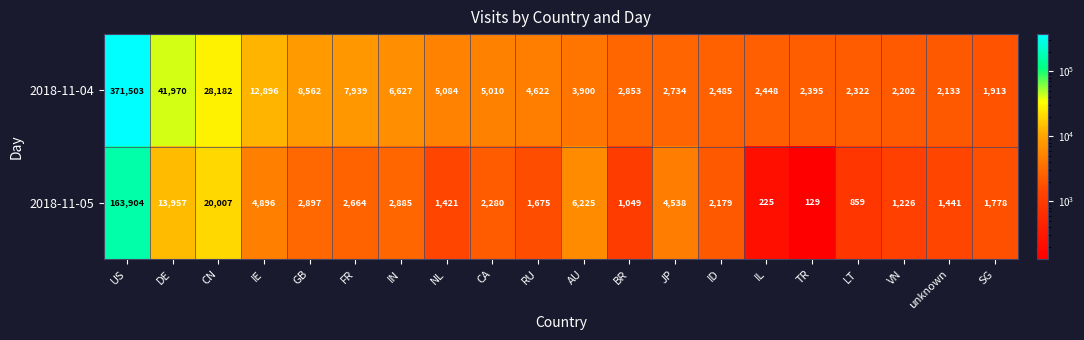

Rank the series by their maximum value, from lowest to highest.

2018-11-05, 2018-11-04